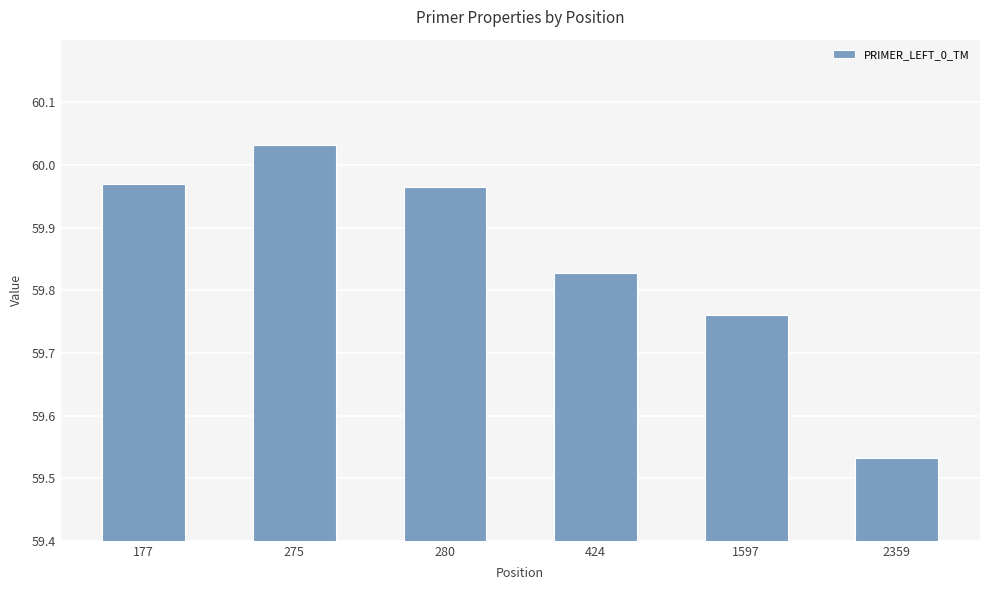

At which category does the chart reach its minimum across all series?

2359